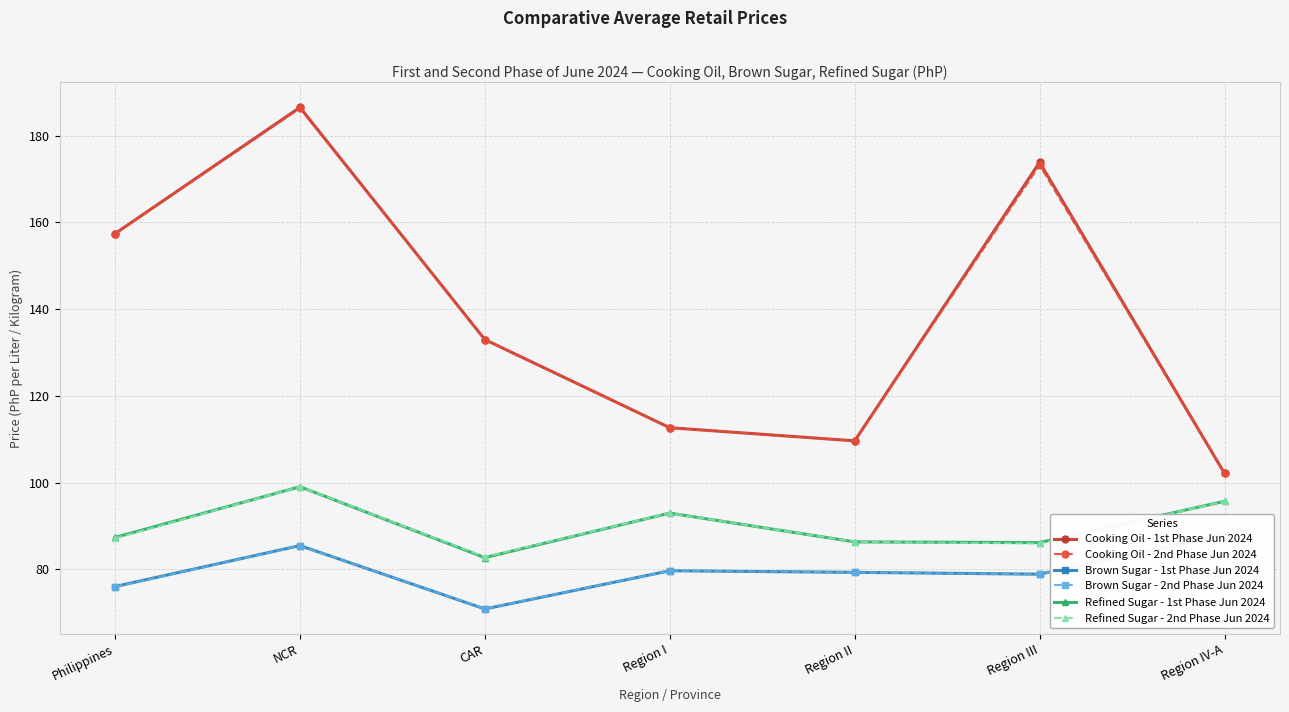

List the series in order of their peak value, highest first.

Cooking Oil - 1st Phase Jun 2024, Cooking Oil - 2nd Phase Jun 2024, Refined Sugar - 1st Phase Jun 2024, Refined Sugar - 2nd Phase Jun 2024, Brown Sugar - 1st Phase Jun 2024, Brown Sugar - 2nd Phase Jun 2024